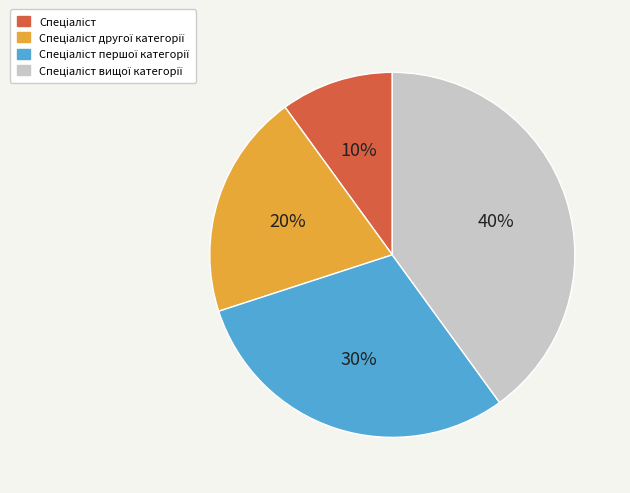

Count the number of slices in the pie.

4